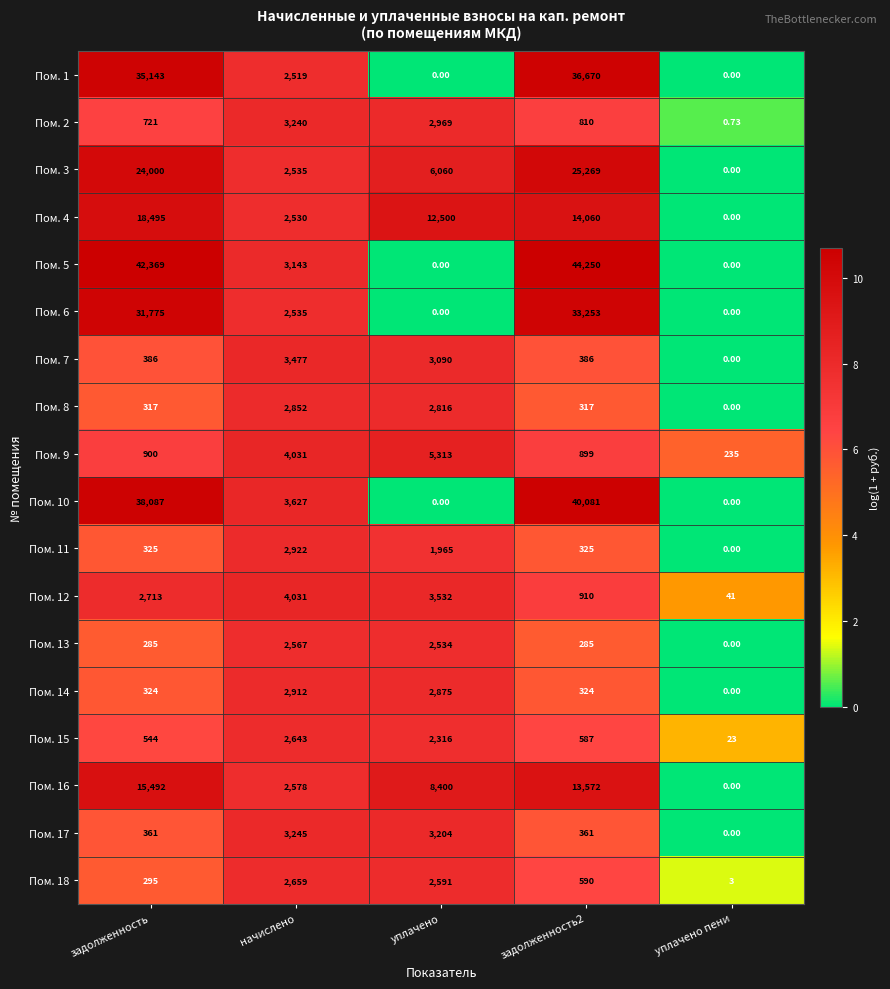

At which label does Пом. 1 first exceed 2519?

задолженность